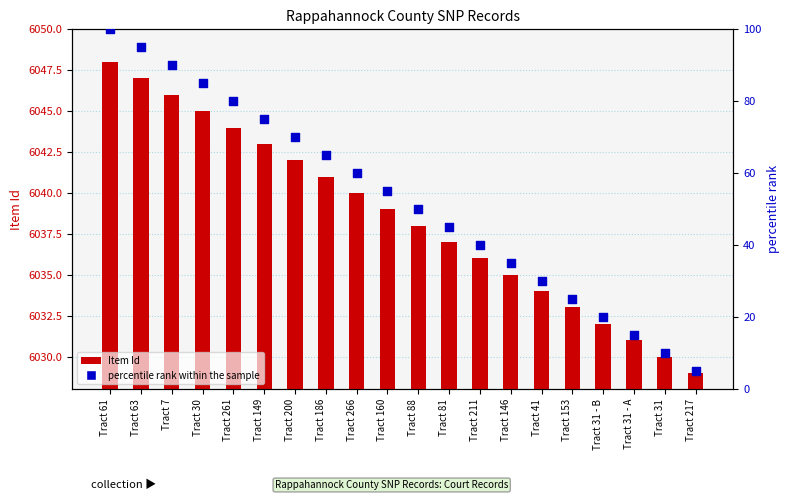

What are all the series names shown in the legend?

Item Id, percentile rank within the sample